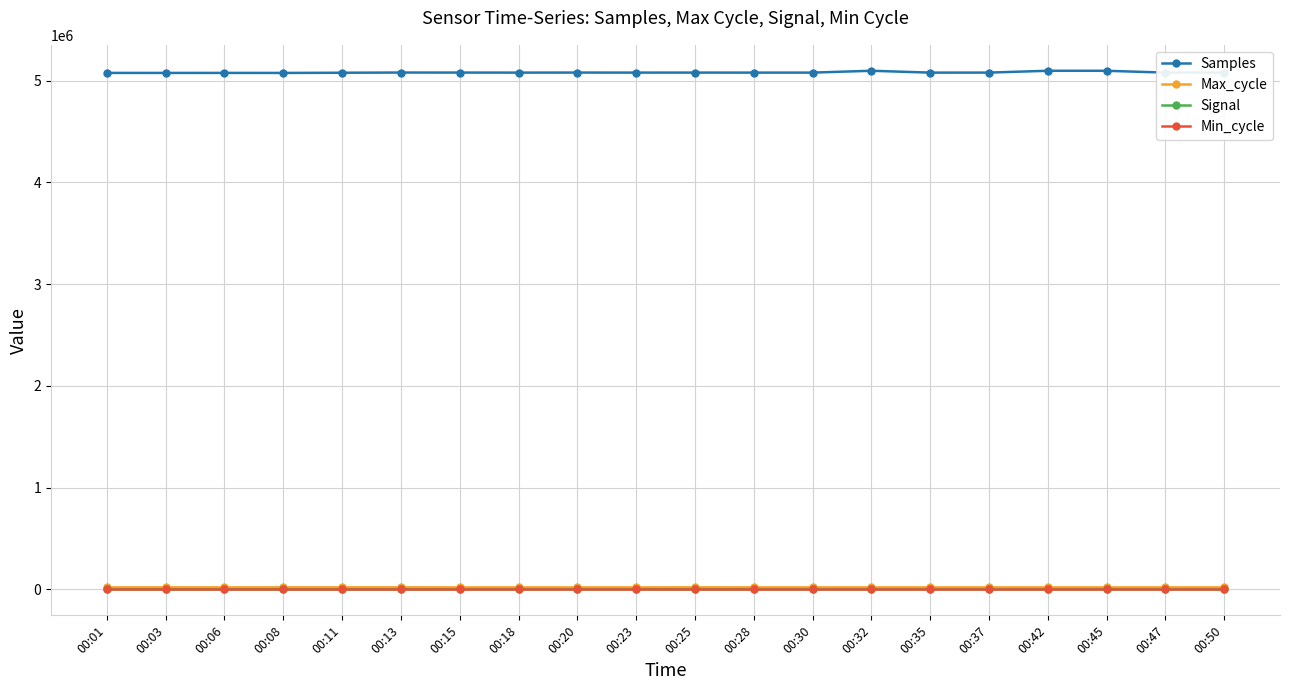

What is the difference between the maximum and minimum values in the Max_cycle series?

544